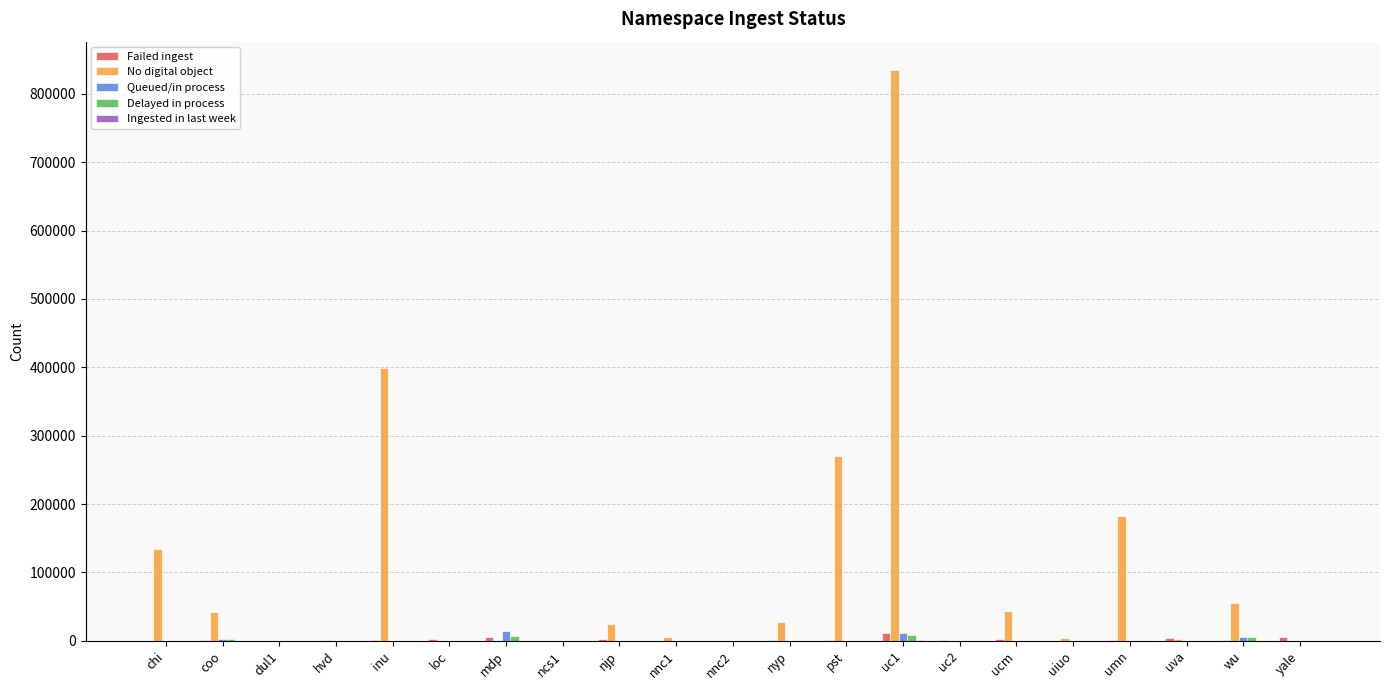

At which category does the chart reach its peak across all series?

uc1